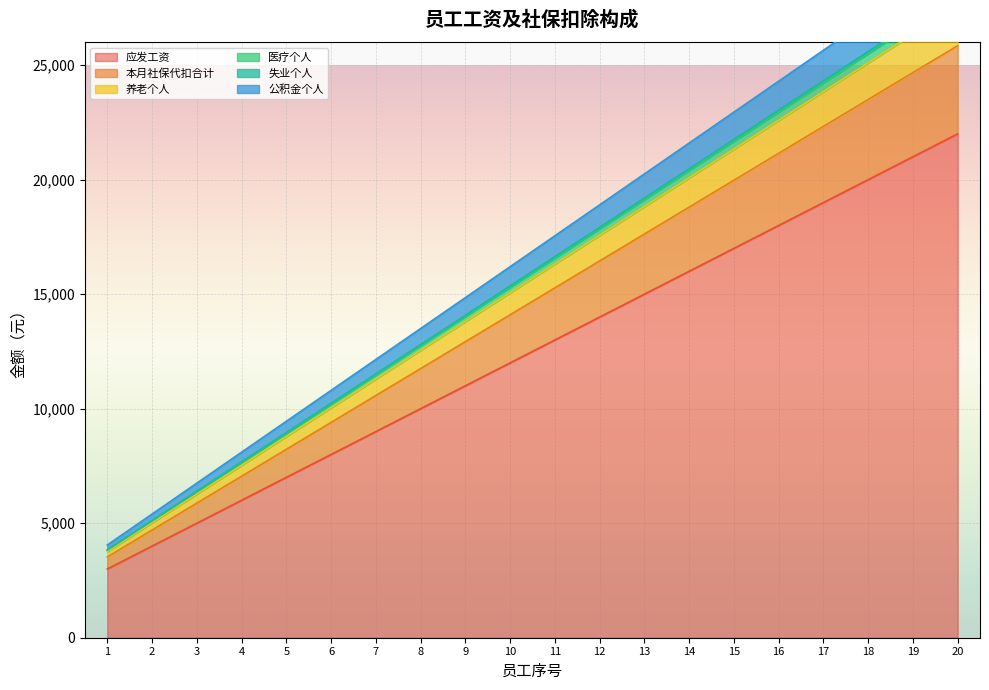

Rank the categories by 应发工资 value from lowest to highest.

1, 2, 3, 4, 5, 6, 7, 8, 9, 10, 11, 12, 13, 14, 15, 16, 17, 18, 19, 20